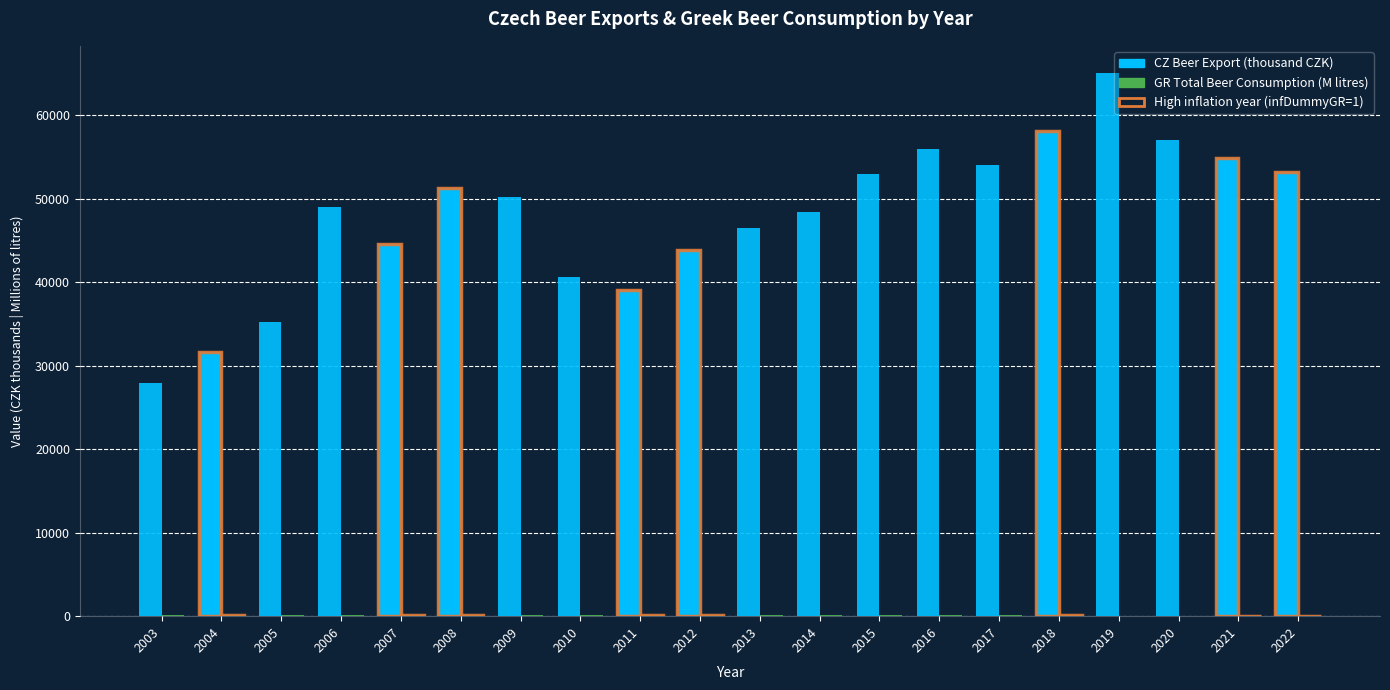

How many categories are shown in the chart?

20